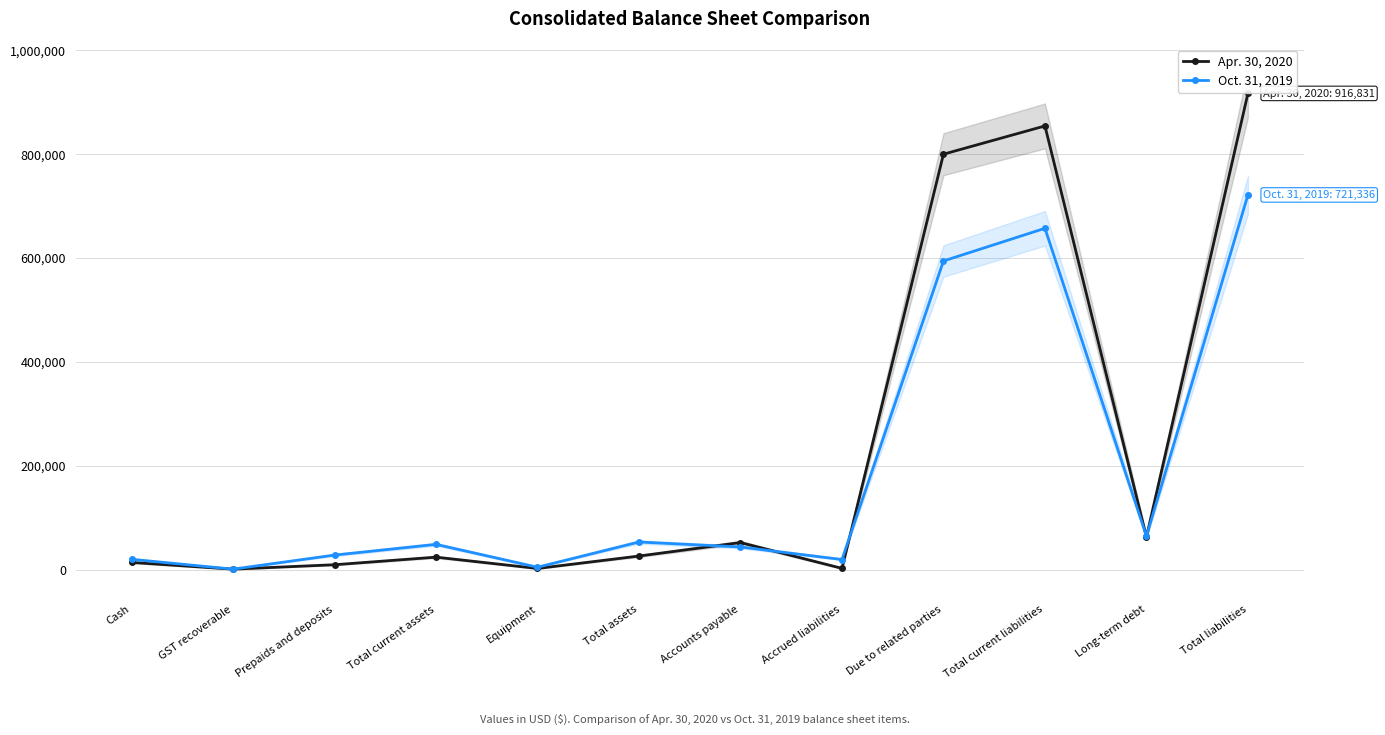

List the series in order of their overall mean, highest first.

Apr. 30, 2020, Oct. 31, 2019